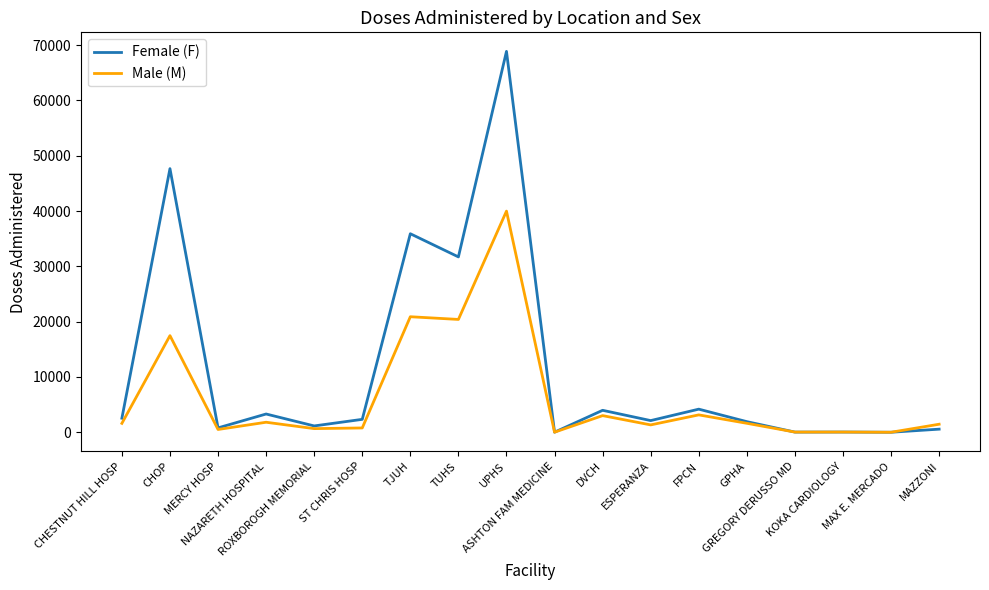

List the series in order of their overall mean, lowest first.

Male (M), Female (F)